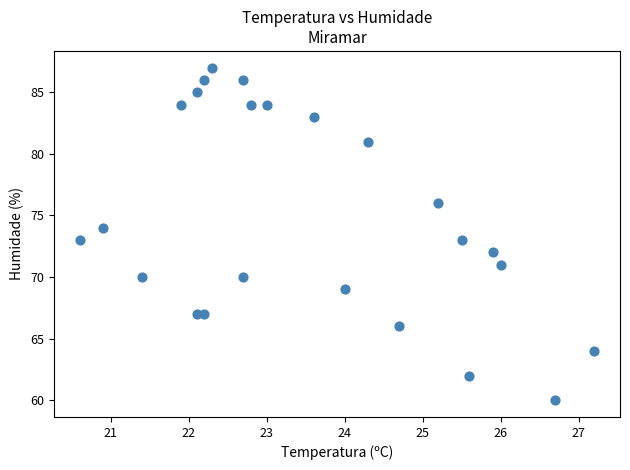

What is the range of Y values (max minus min)?

27